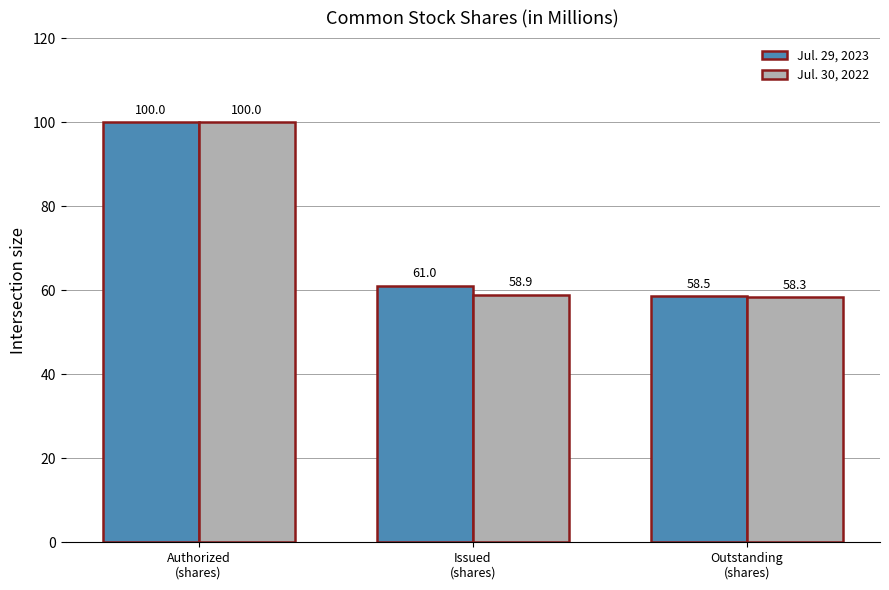

Is the value of Jul. 29, 2023 at Authorized
(shares) greater than the value of Jul. 30, 2022 at Issued
(shares)?

Yes